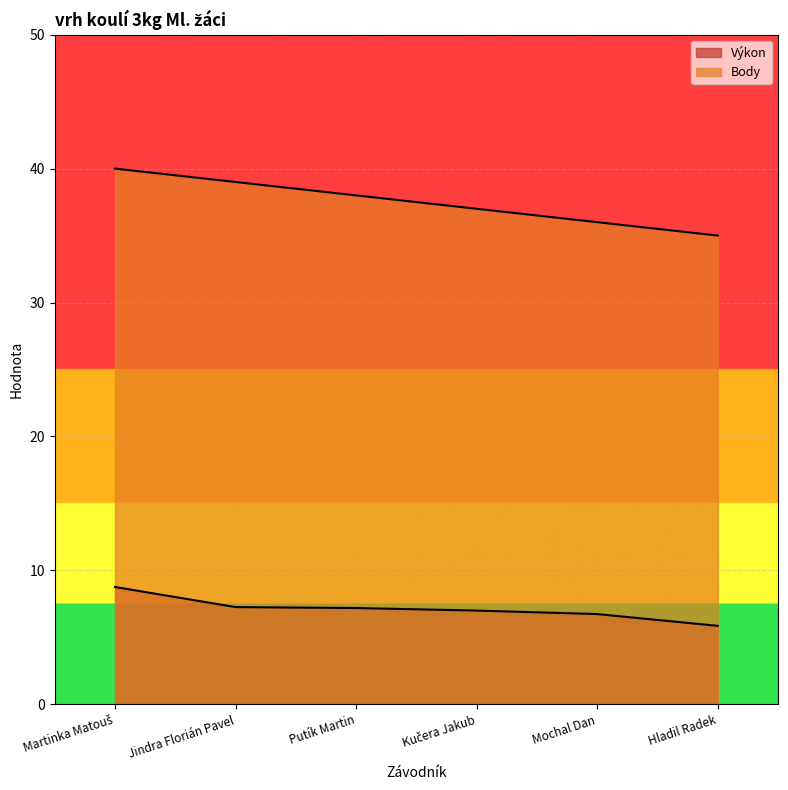

What is the spread (max minus min) of values at Kučera Jakub?

30.0